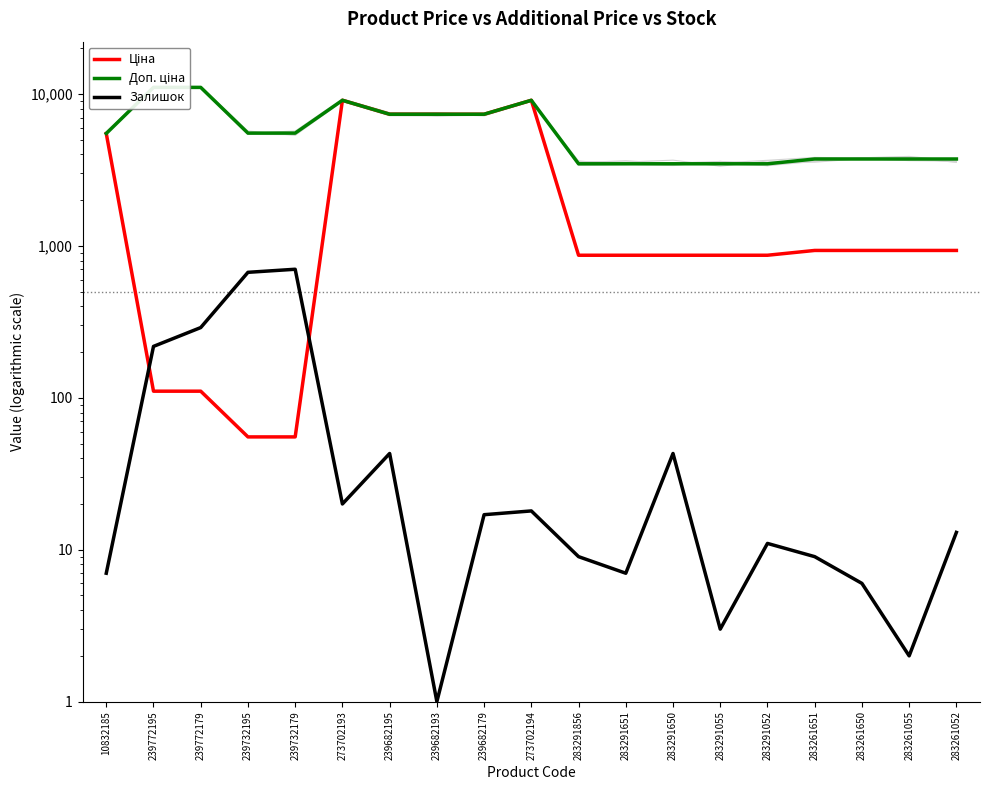

At which label does Доп. ціна first exceed 5497?

10832185